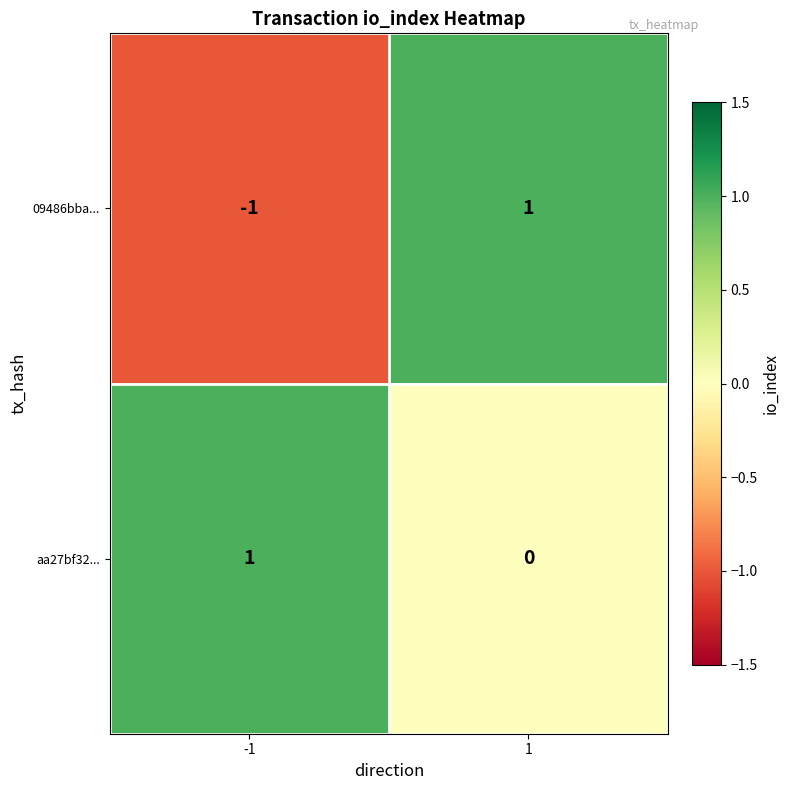

Reading right to left, list all the values displayed in this chart.

09486bba...: 1	-1
aa27bf32...: 0	1